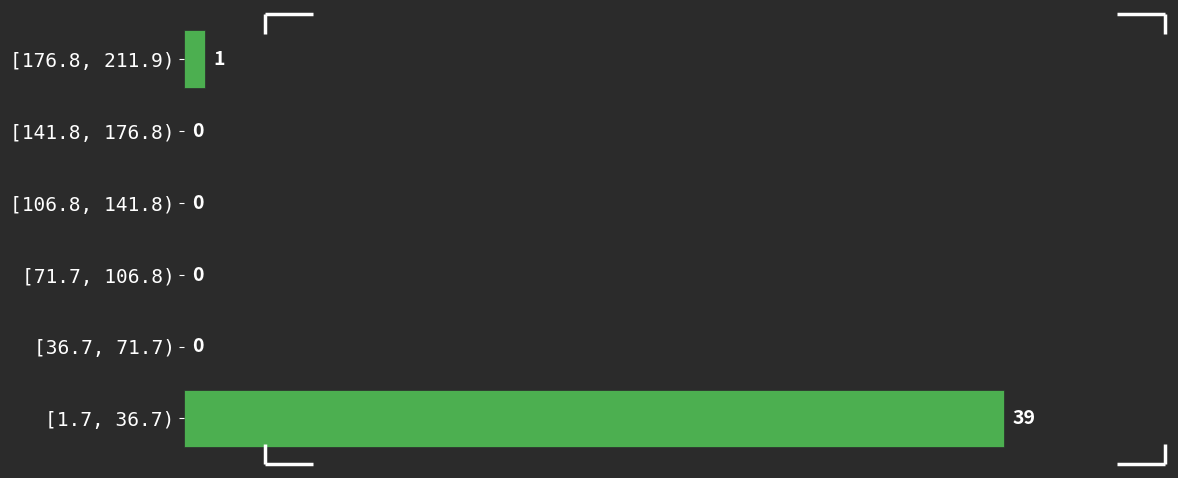

Reading bottom to top, list all the values displayed in this chart.

[1.7, 36.7)=39	[36.7, 71.7)=0	[71.7, 106.8)=0	[106.8, 141.8)=0	[141.8, 176.8)=0	[176.8, 211.9)=1